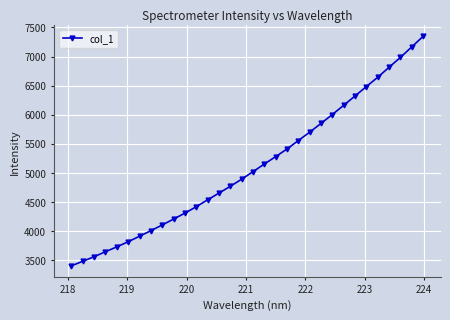

What is the difference between the maximum and second lowest values?

3861.2